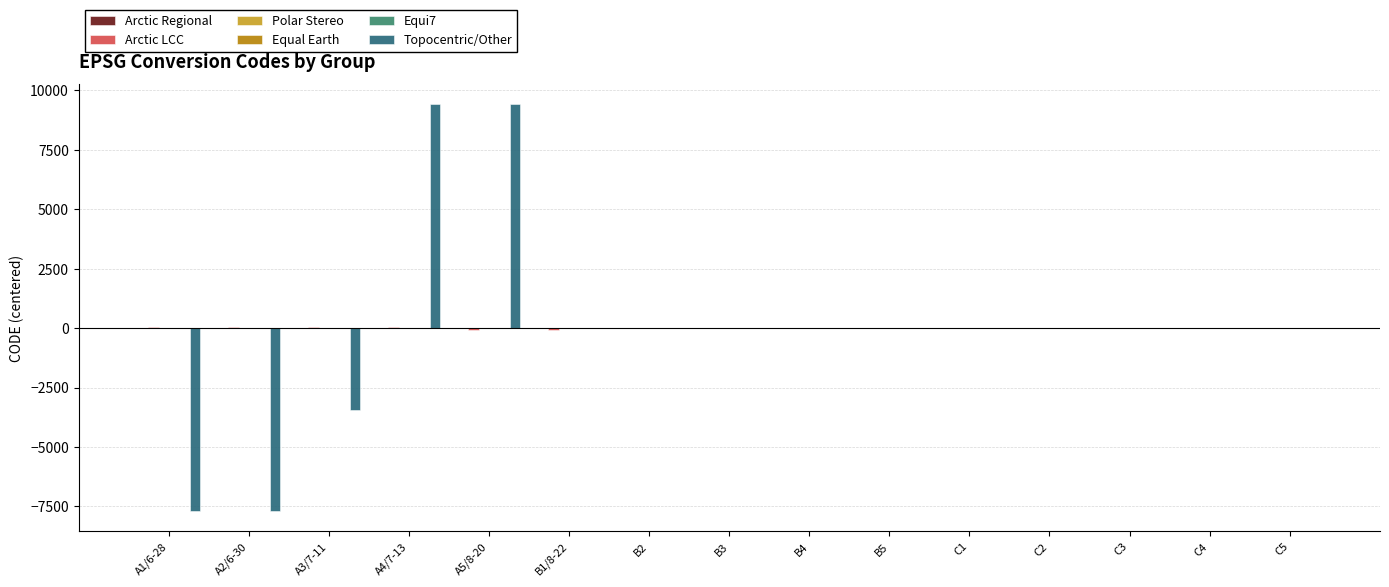

What is the greatest value displayed?

9411.8